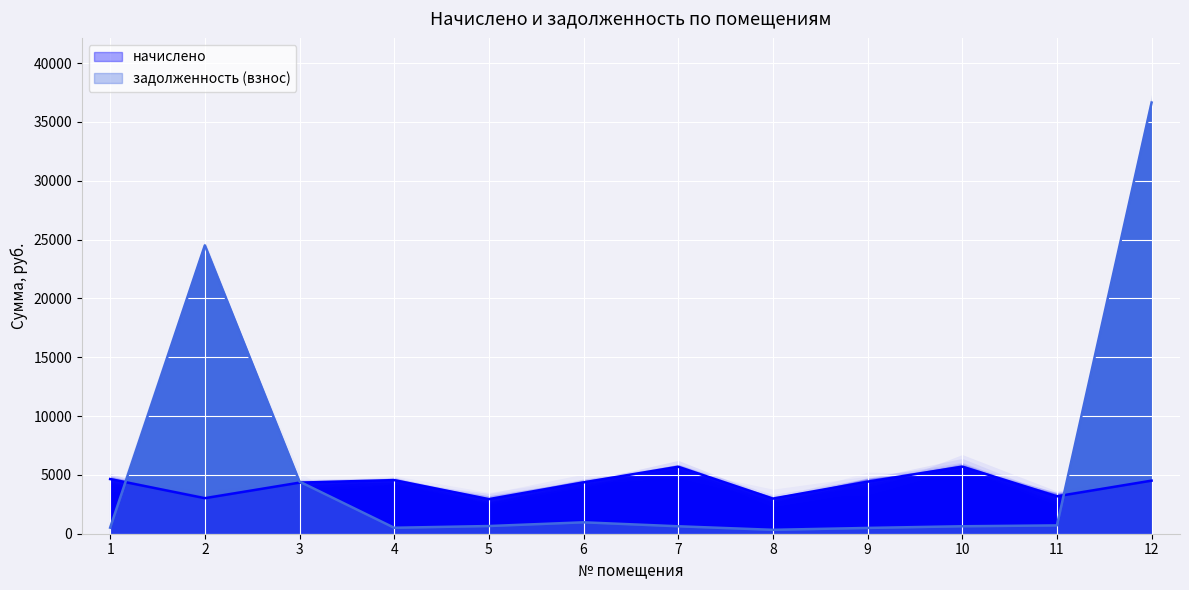

Is the value of задолженность (взнос) at 1 greater than the value of начислено at 1?

No